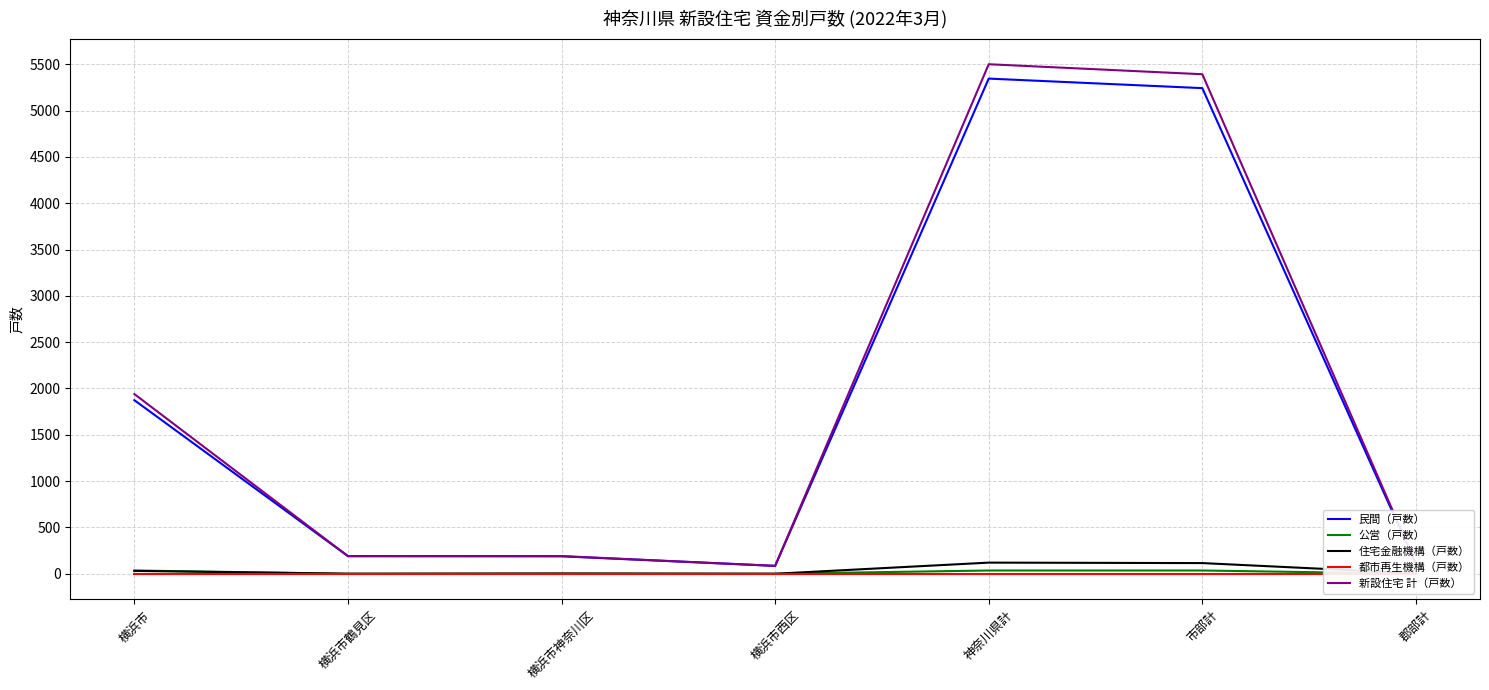

Which has a higher value, 神奈川県計 or 横浜市西区?

神奈川県計